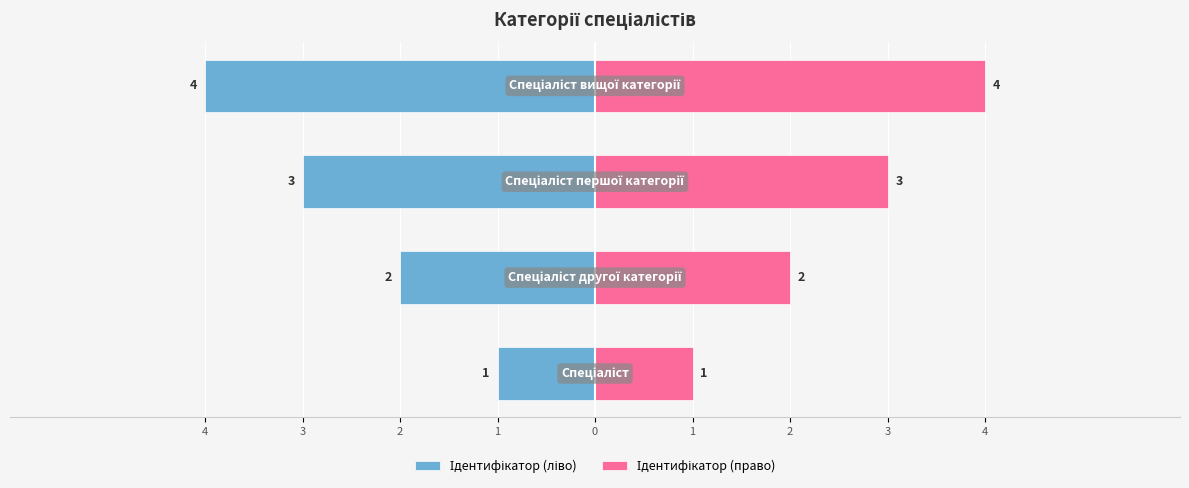

Reading left to right, transcribe all the data shown in this chart.

Ідентифікатор (ліво): 1=-1	2=-2	3=-3	4=-4
Ідентифікатор (право): 1=1	2=2	3=3	4=4